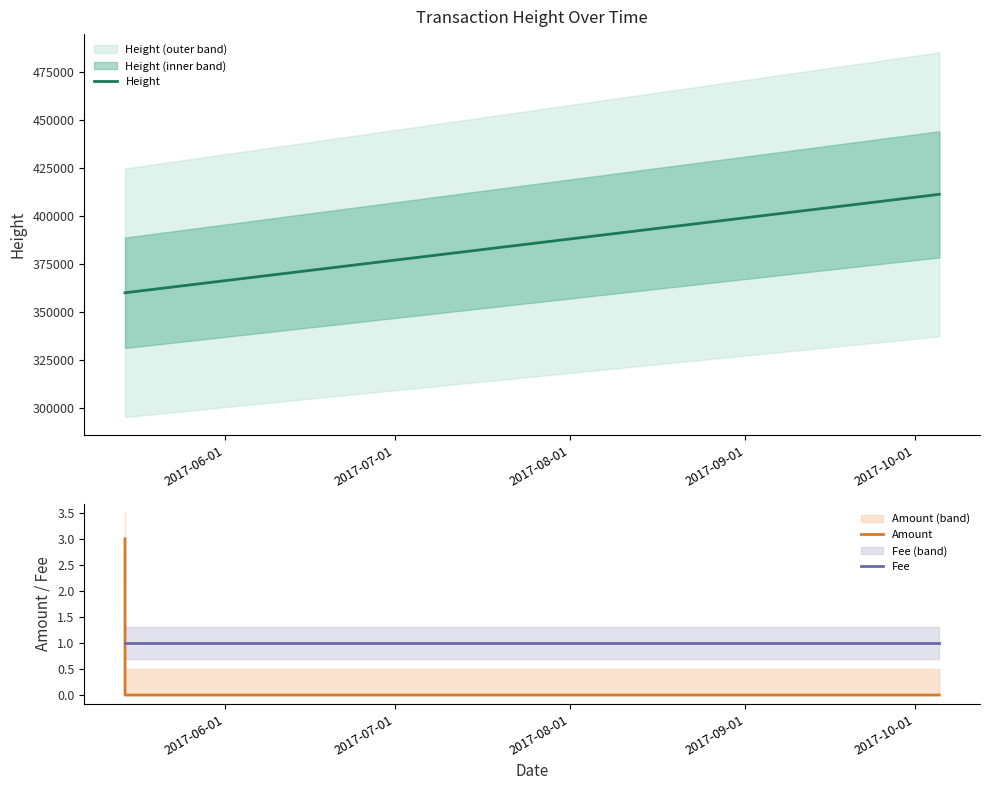

How many distinct data groups are displayed?

3